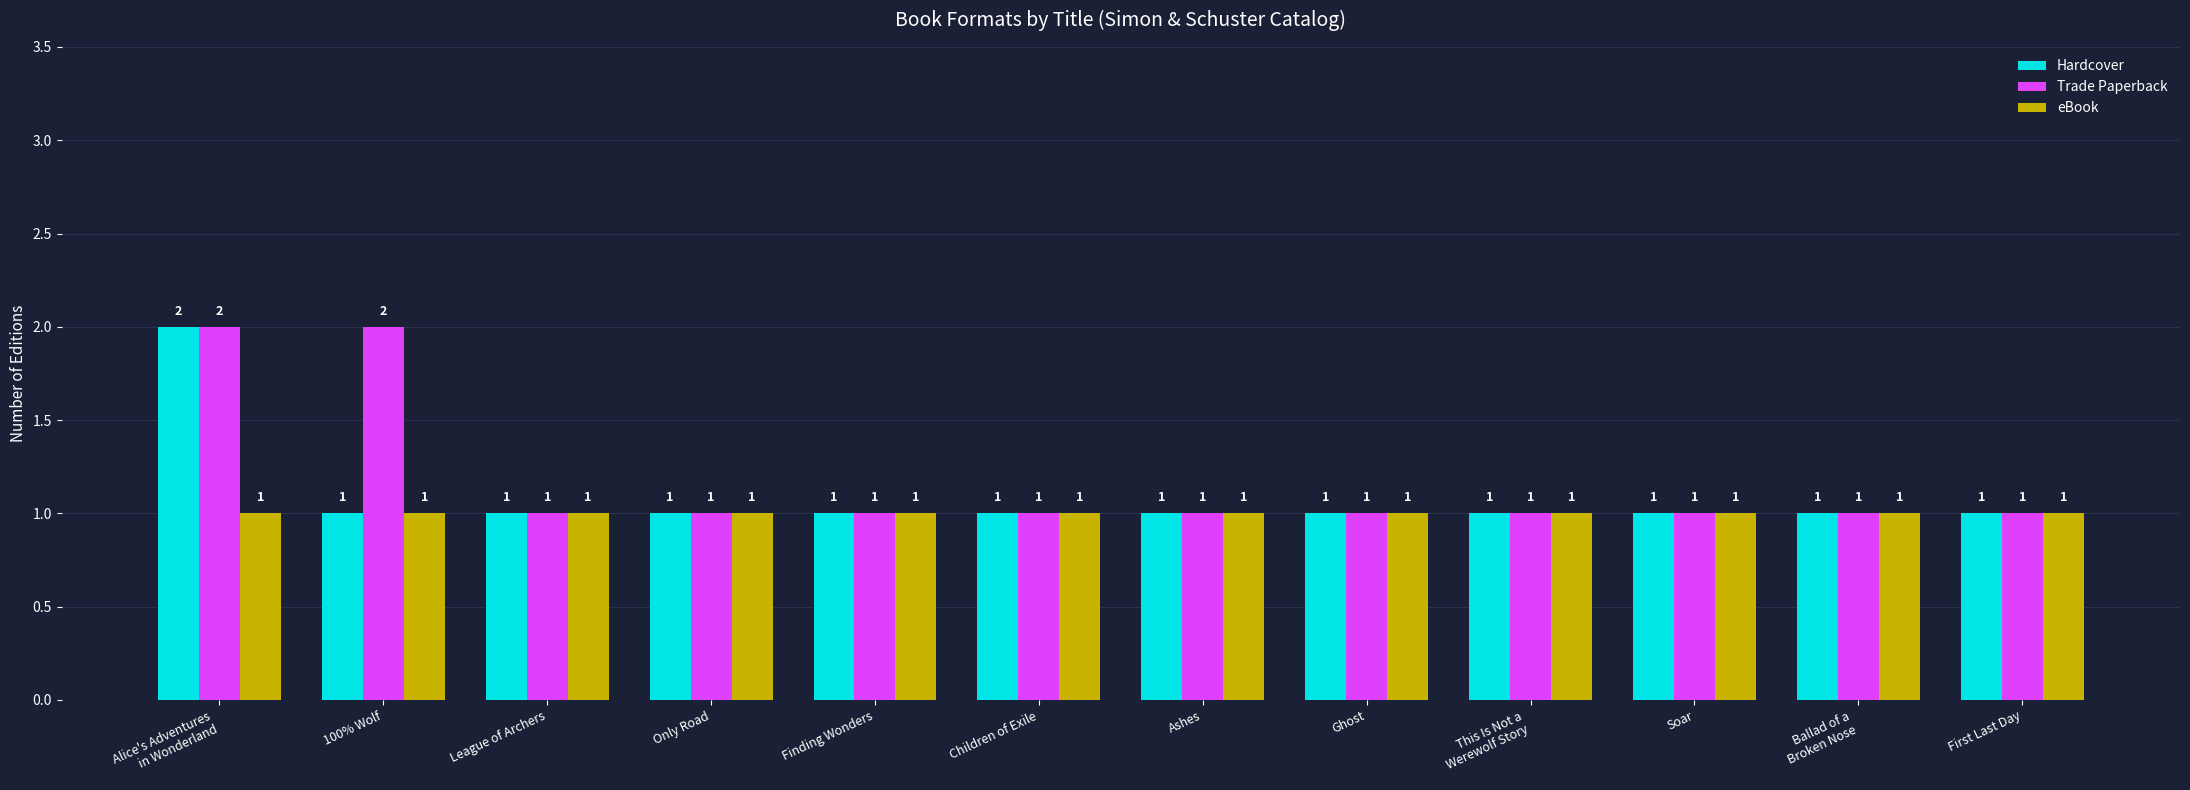

Count the number of data series in this chart.

3